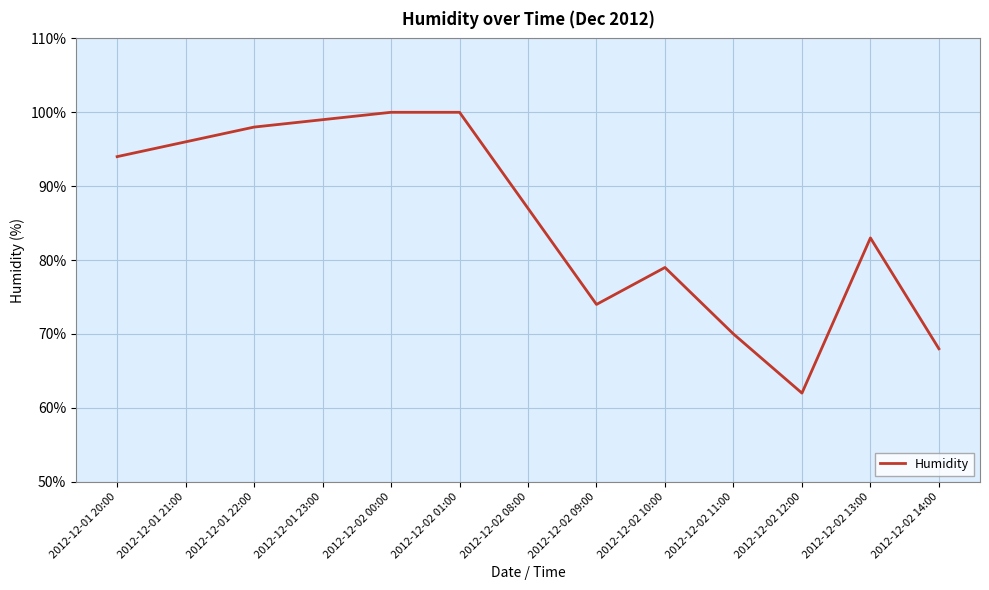

What is the difference between the maximum and minimum values?

38